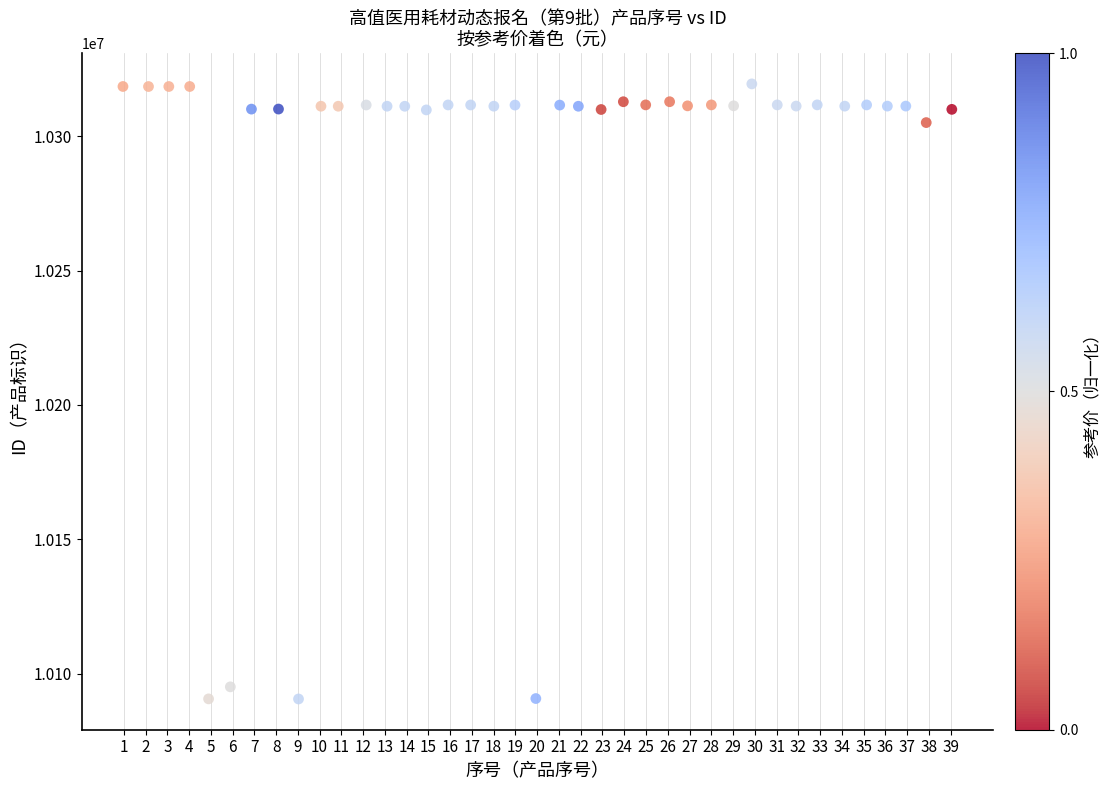

What Y value in the scatter plot is closest to 10205019?

10305019